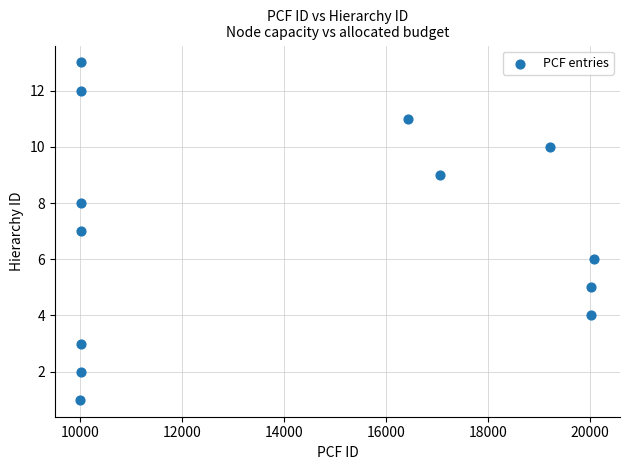

What is the range of Y values (max minus min)?

12